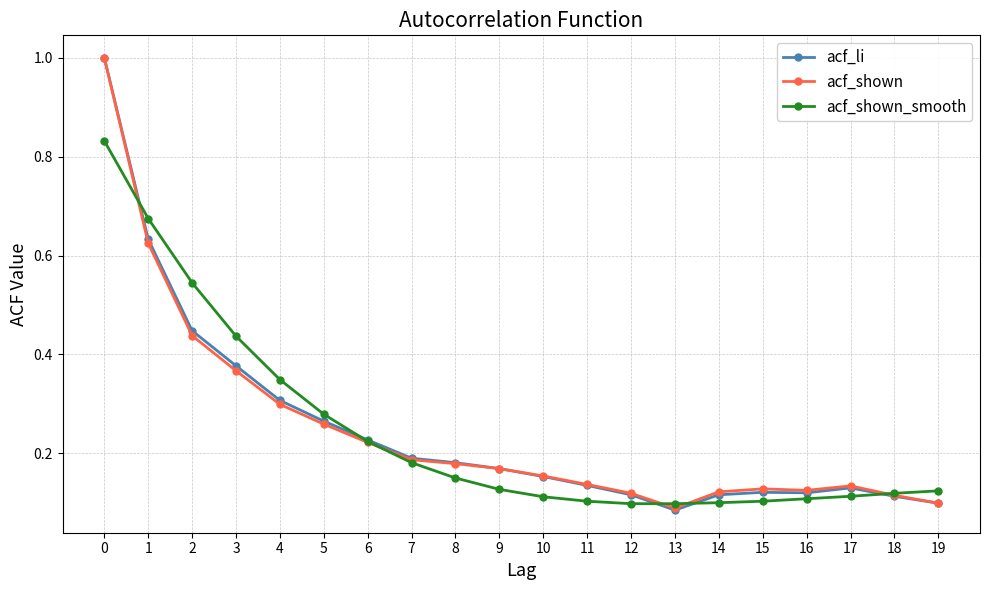

What is the value of the acf_li point at the 1st from the left?

1.0